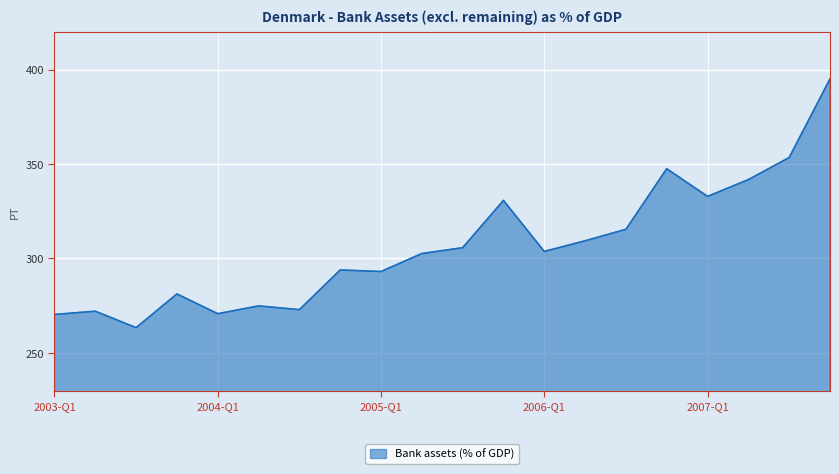

What is the difference between the maximum and minimum values?

131.8